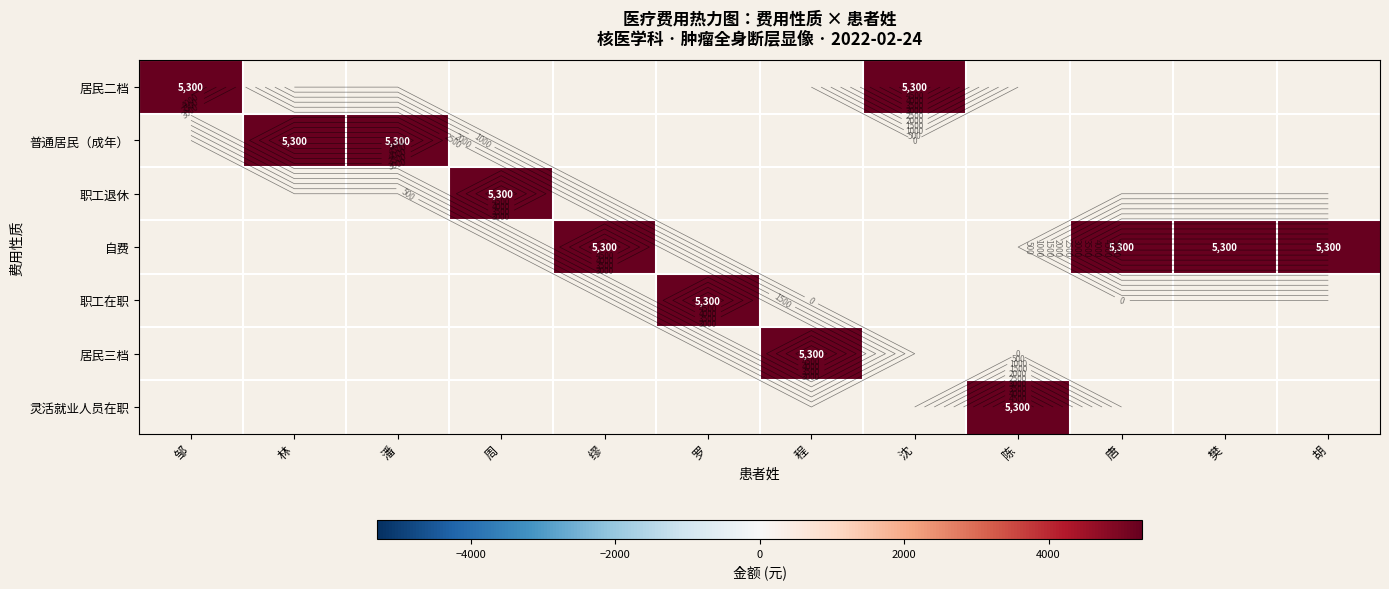

At which category is the sum across all series the highest?

邹